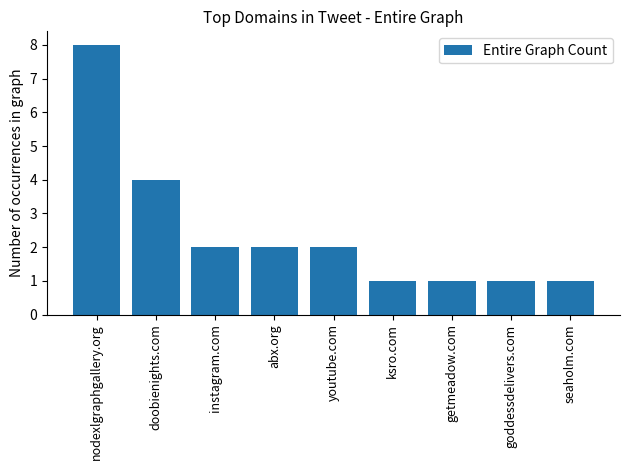

Between getmeadow.com and youtube.com, which is larger?

youtube.com